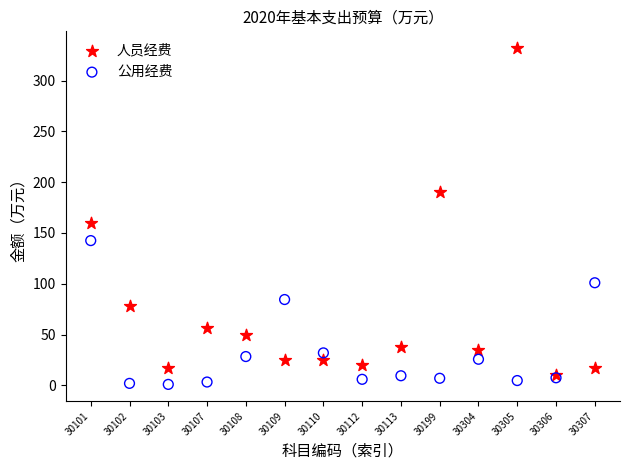

Which series contains the lowest Y value?

公用经费